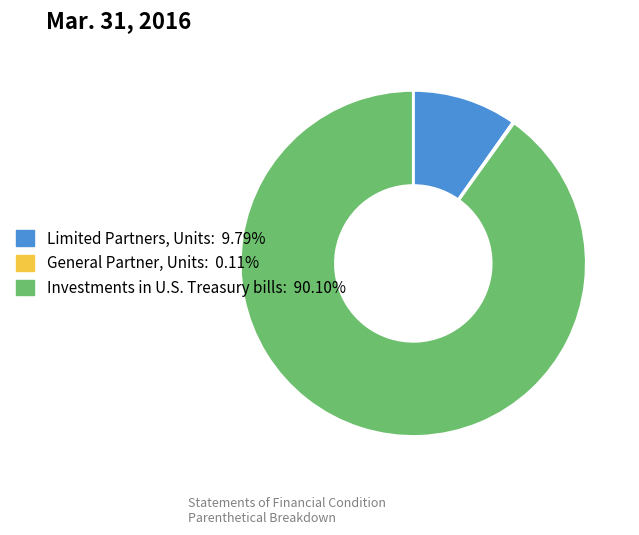

Is it true that Investments in U.S. Treasury bills is 99% of the pie?

False